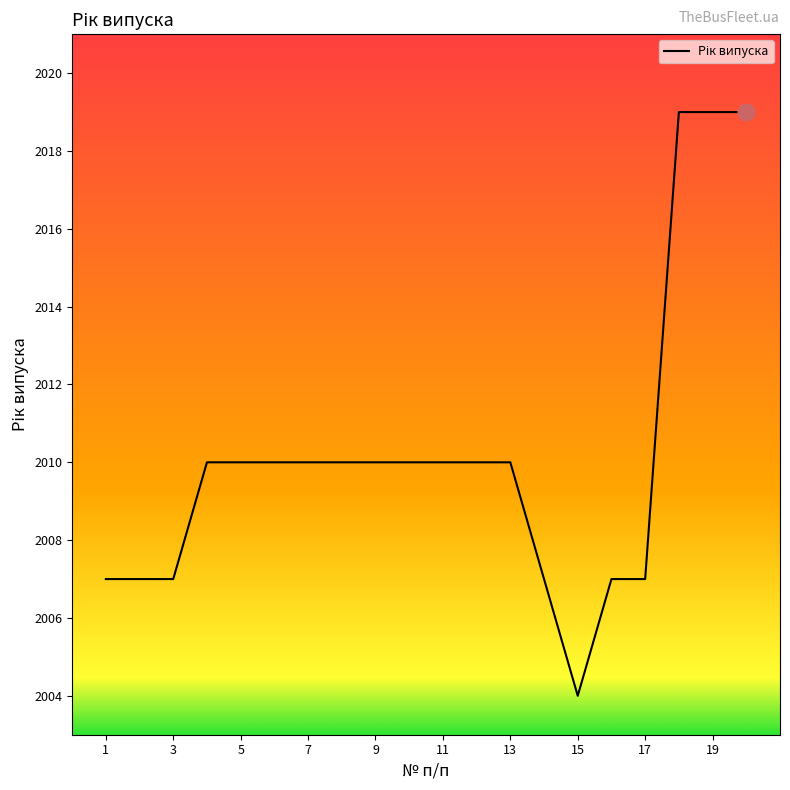

What is the maximum value shown in the chart?

2019